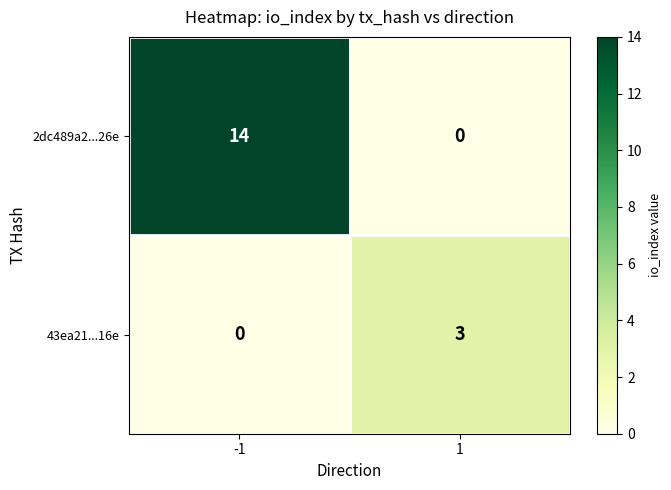

What is the difference between the maximum and minimum values in the 43ea21...16e series?

3